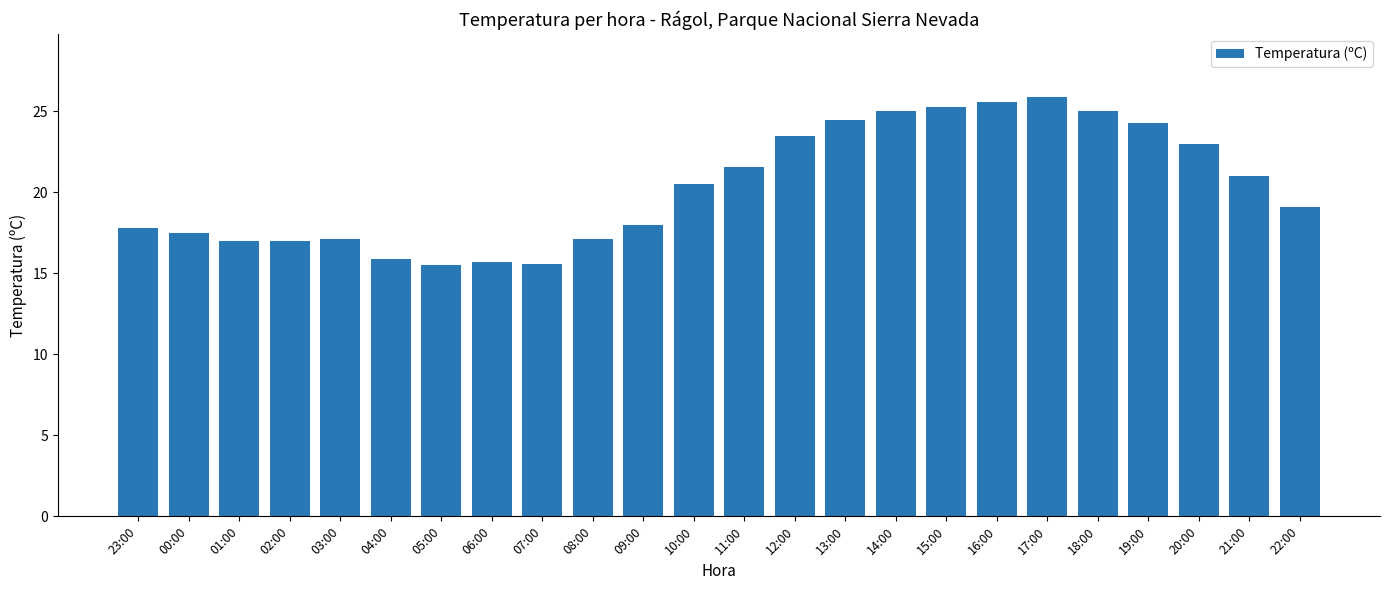

At which label does the data first exceed 20?

10:00